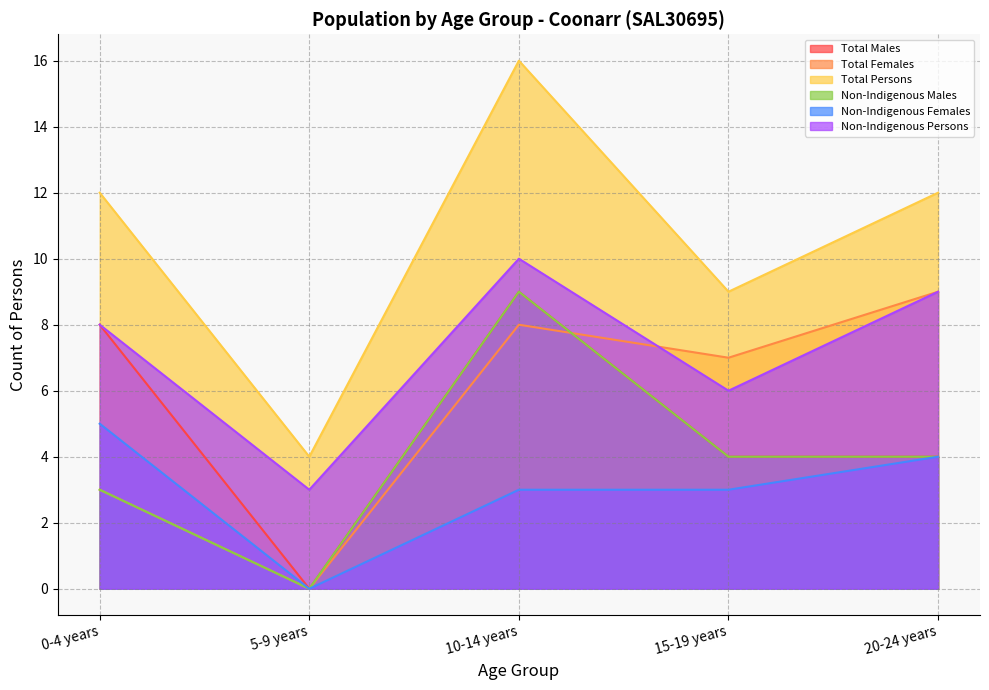

Is the value of Non-Indigenous Persons at 20-24 years greater than the value of Total Females at 10-14 years?

Yes